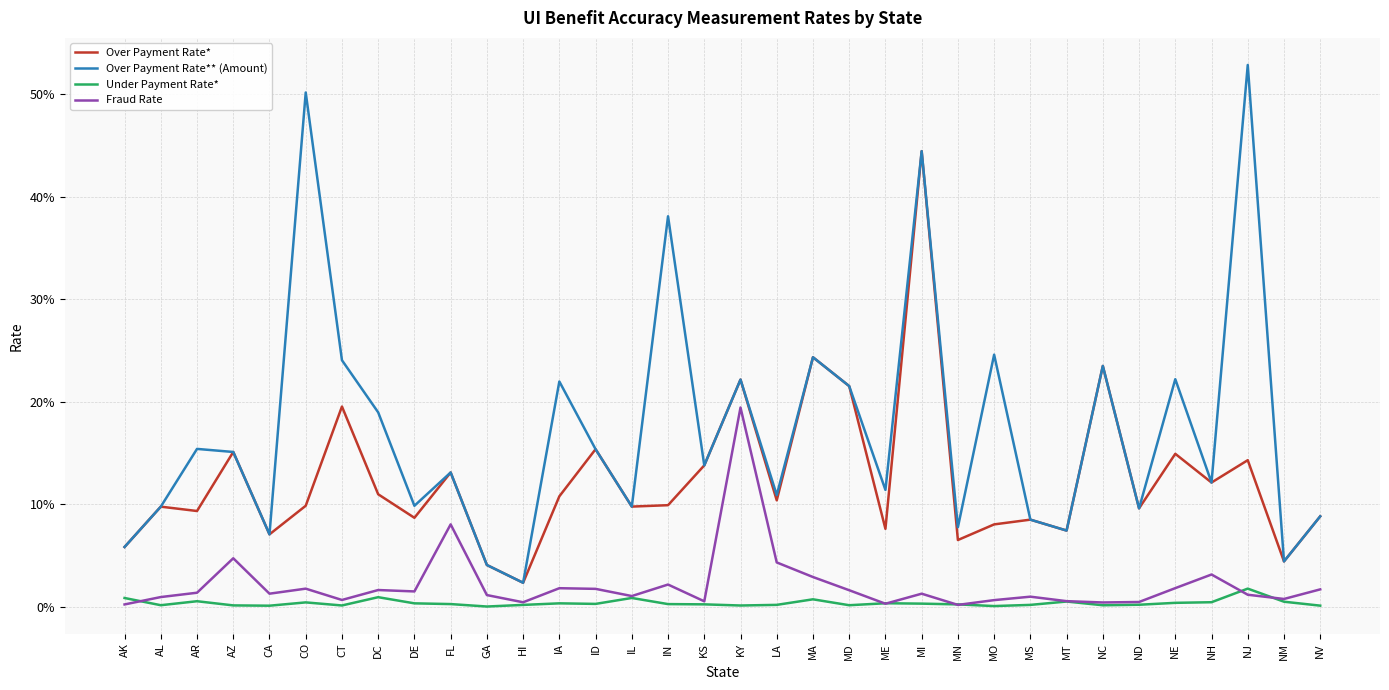

How many interior local valleys does the Over Payment Rate* series have?

12